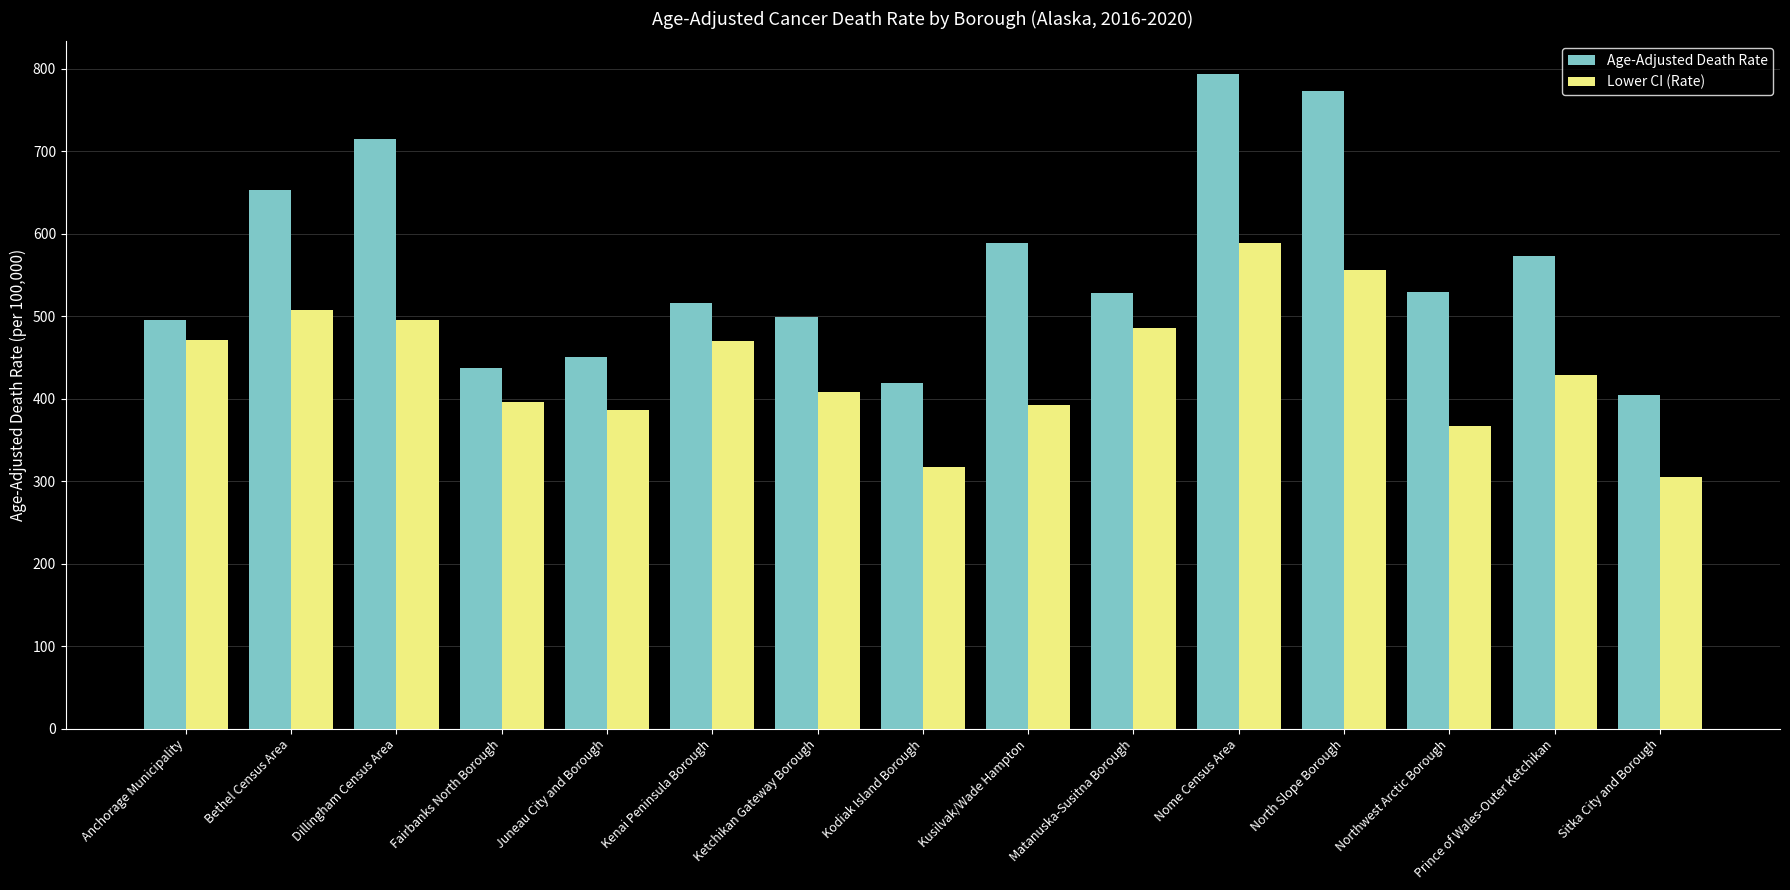

What is the total value across all series at Dillingham Census Area?

1210.1